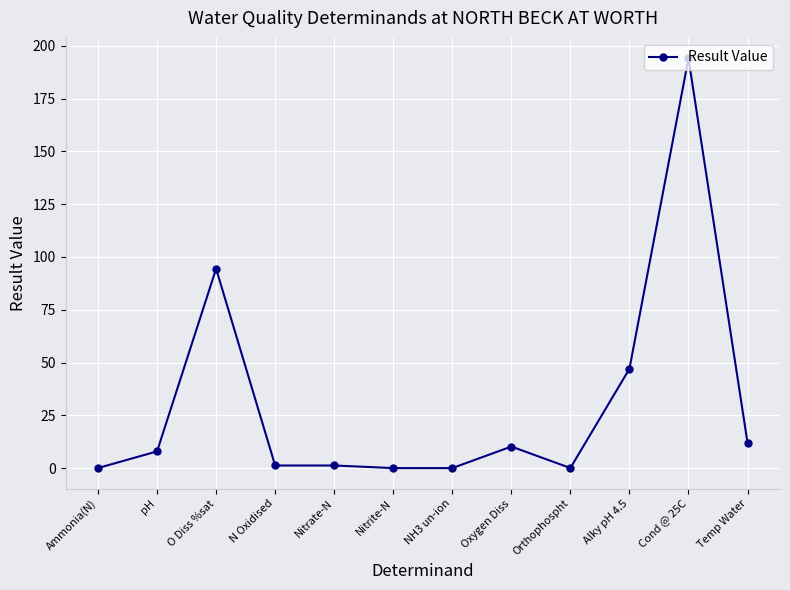

True or false: the data has more than 2 interior local peaks.

True